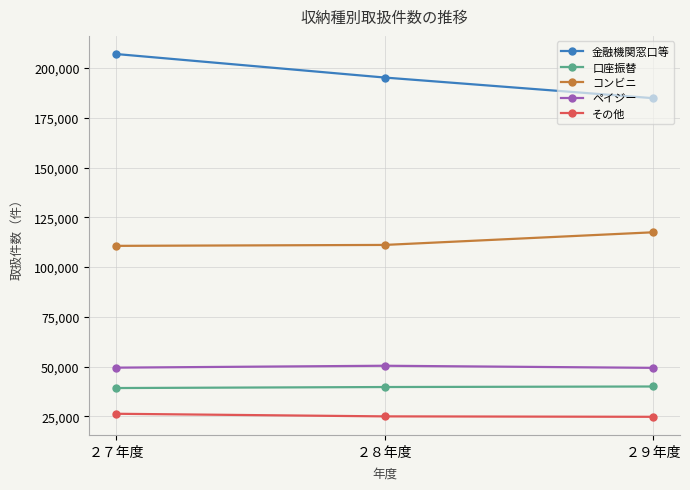

How many lines are shown in the chart?

5